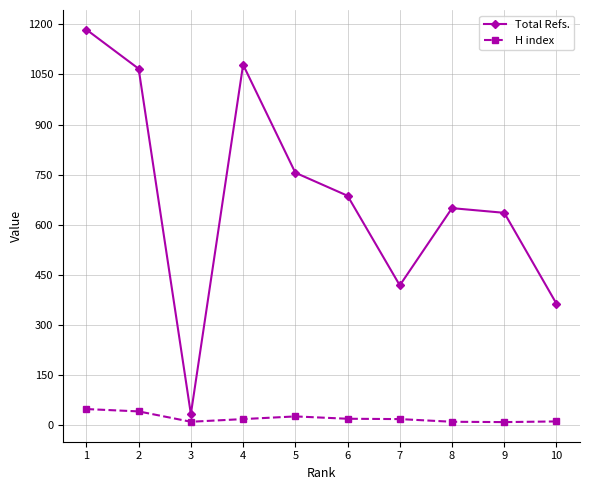

What is the lowest value of the Total Refs. series?

34